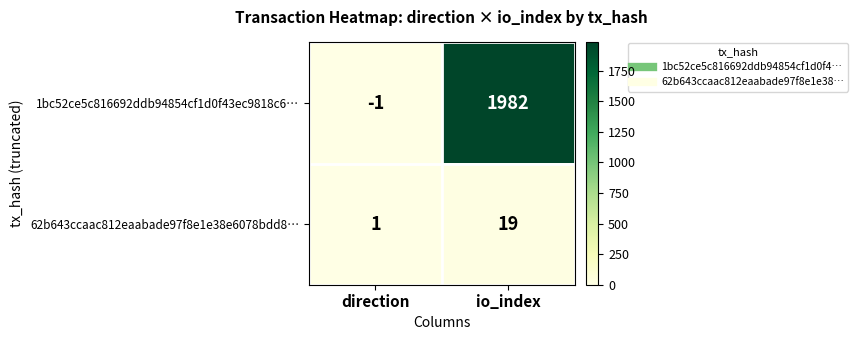

What is the difference between the highest and lowest values at direction?

2